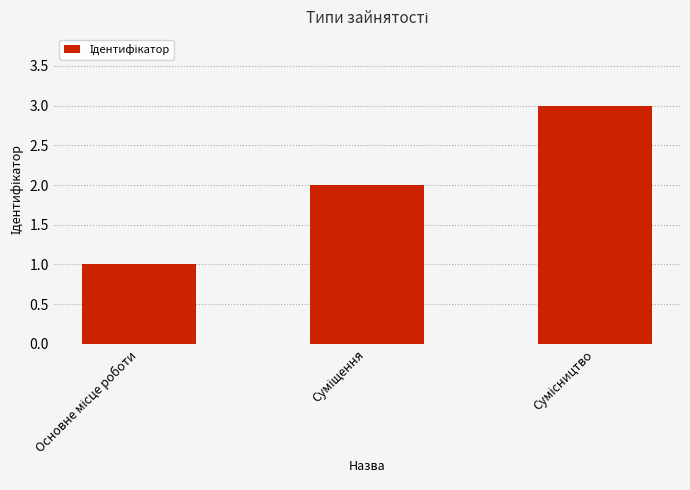

What is the maximum value shown in the chart?

3